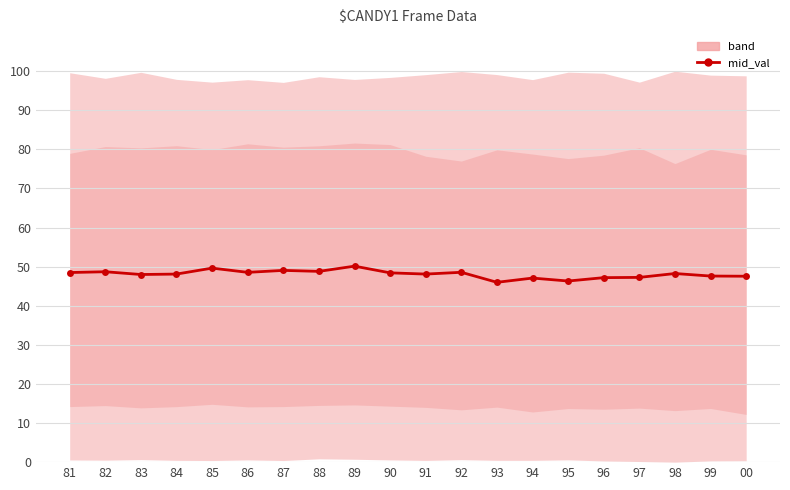

How many lines are shown in the chart?

1